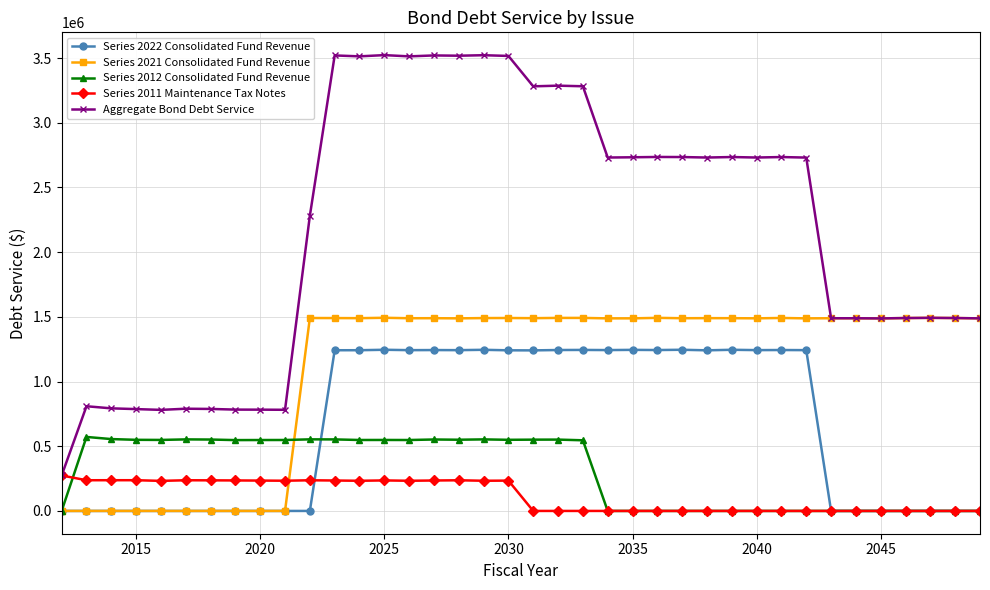

True or false: Series 2021 Consolidated Fund Revenue and Series 2011 Maintenance Tax Notes cross at least once.

True